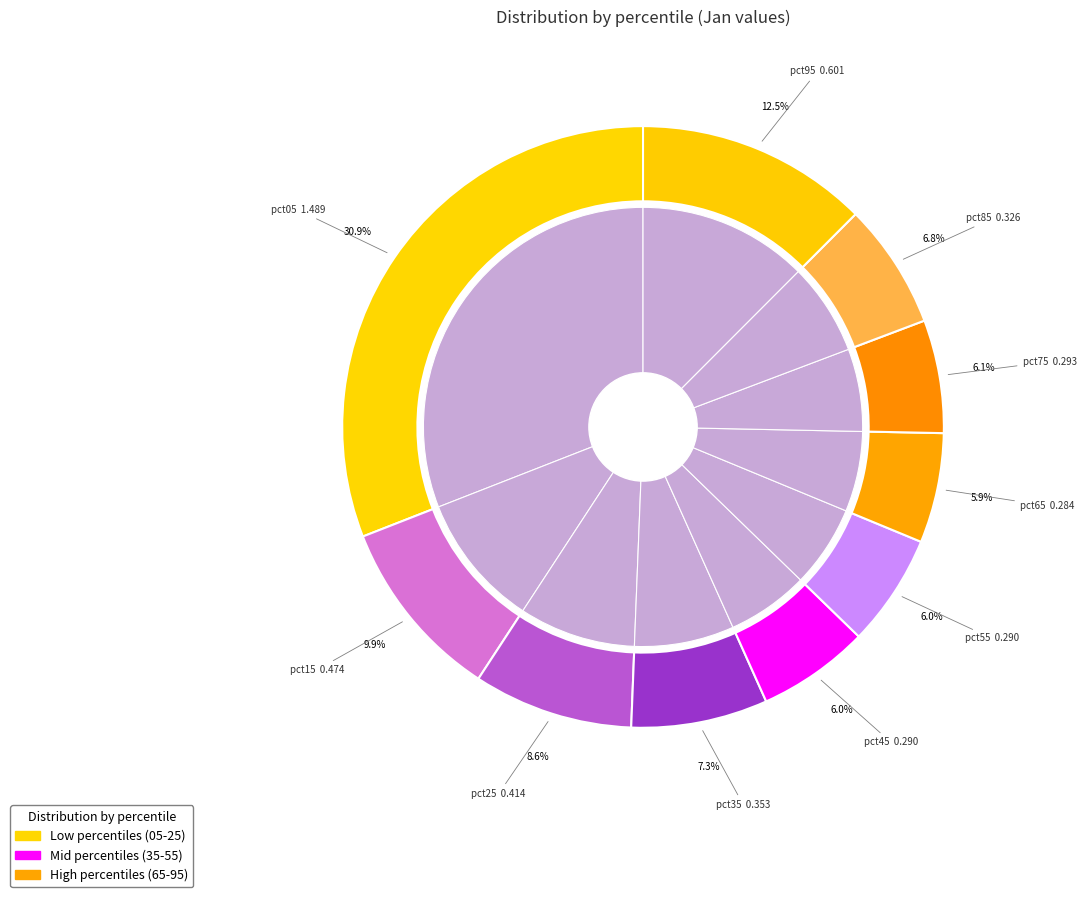

Does any single category account for the majority?

No